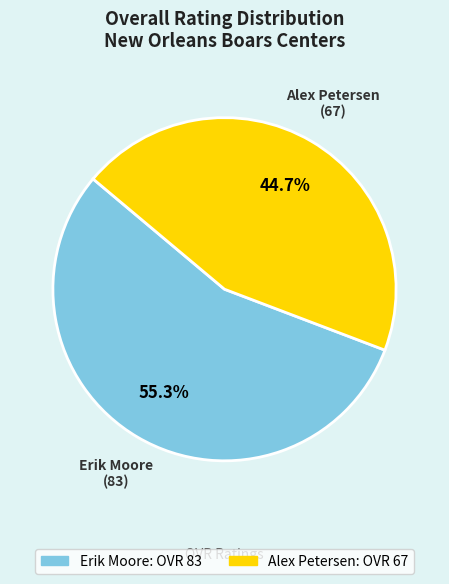

How many slices are in this pie chart?

2